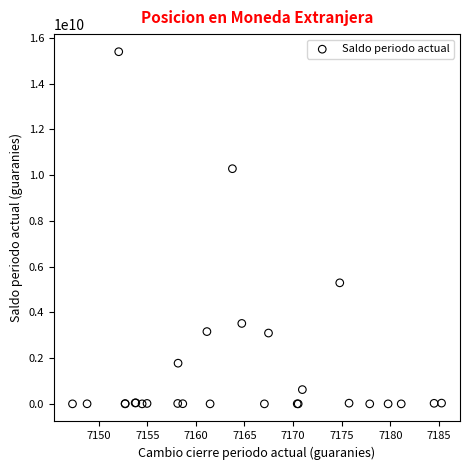

What Y value in the scatter plot is closest to 7699959328?

5293017509.4